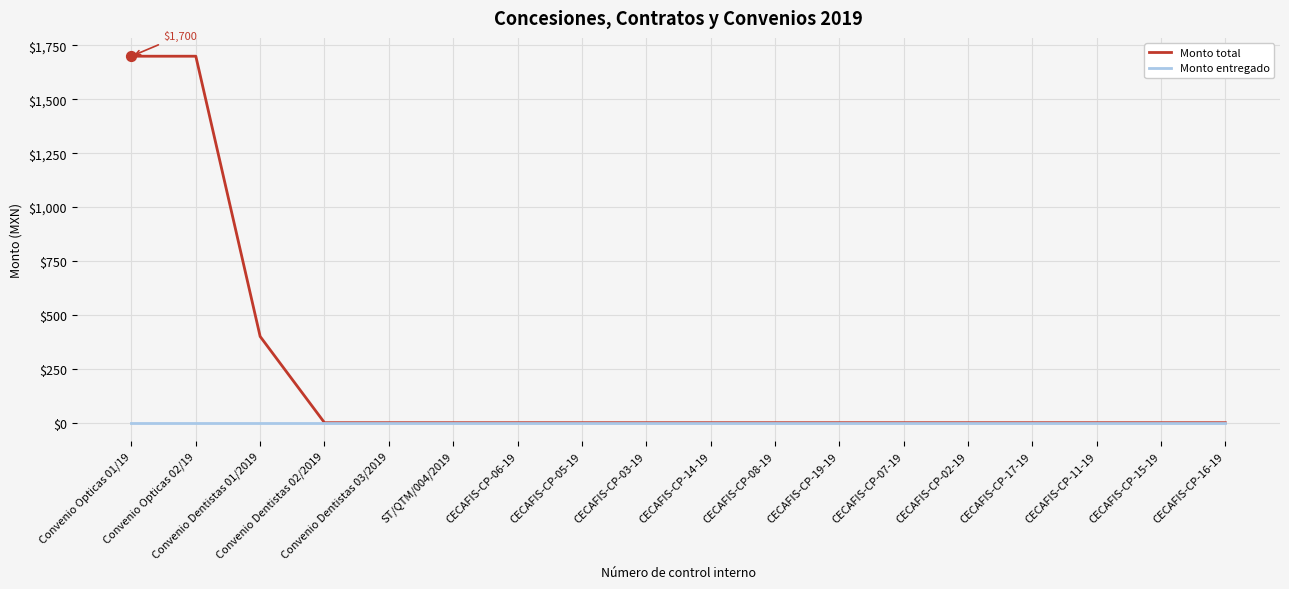

Which series has the widest spread of values?

Monto total